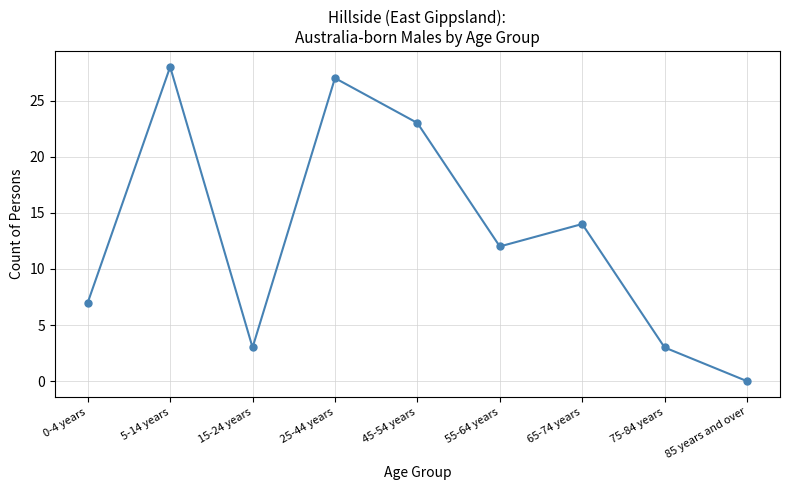

What is the difference between the values at 45-54 years and 15-24 years?

20